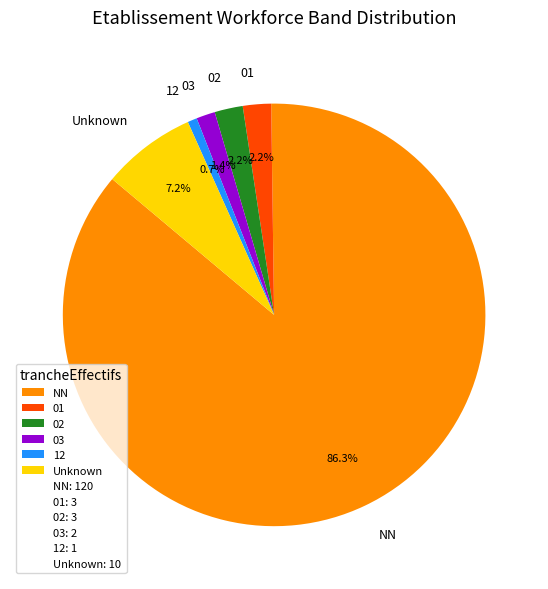

Which category has the biggest portion of the pie?

NN